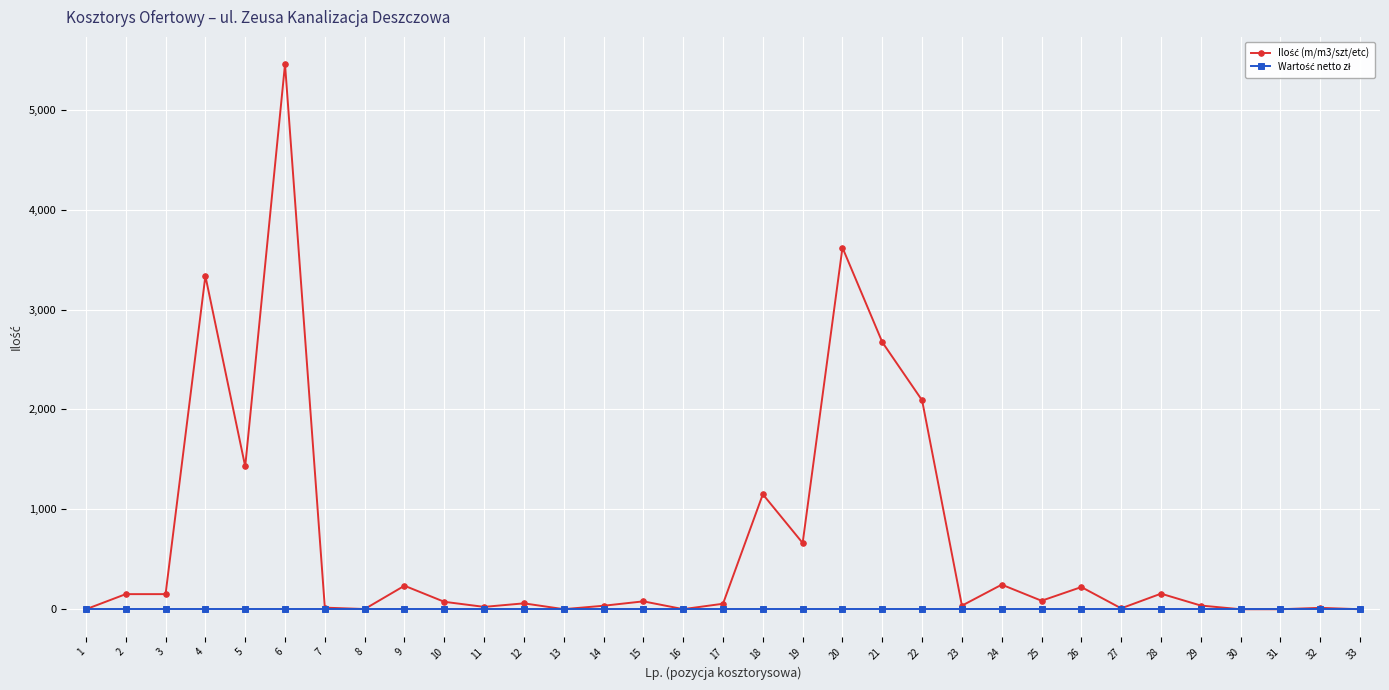

Which category has the highest value across all series?

6